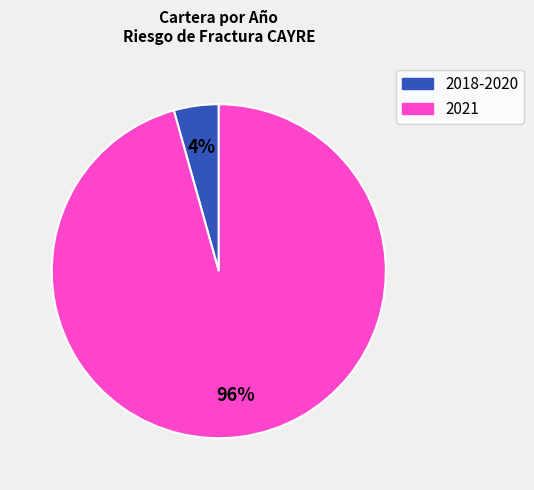

Is there a majority slice in this chart?

Yes